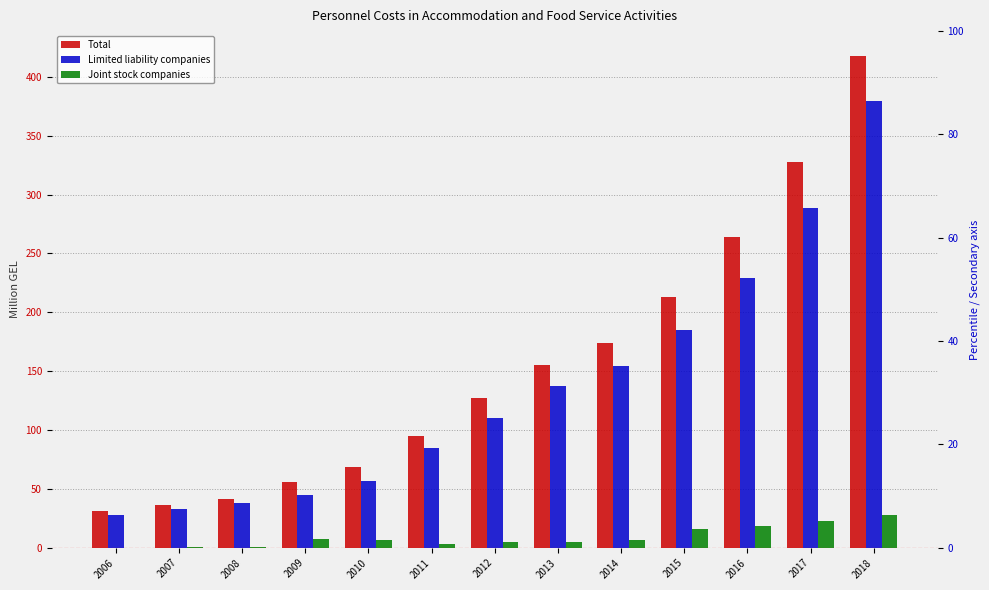

Reading left to right, transcribe all the data shown in this chart.

Total: 2006=31.0	2007=36.5	2008=41.8	2009=55.5	2010=69.0	2011=95.1	2012=127.4	2013=155.5	2014=173.6	2015=213.3	2016=264.3	2017=327.3	2018=418.0
Limited liability companies: 2006=27.6	2007=32.7	2008=38.0	2009=44.6	2010=56.4	2011=84.7	2012=110.2	2013=137.6	2014=154.4	2015=185.0	2016=229.0	2017=288.5	2018=379.9
Joint stock companies: 2006=0.2	2007=0.8	2008=1.0	2009=7.7	2010=6.2	2011=3.0	2012=5.0	2013=4.9	2014=6.9	2015=16.3	2016=18.2	2017=22.8	2018=27.6